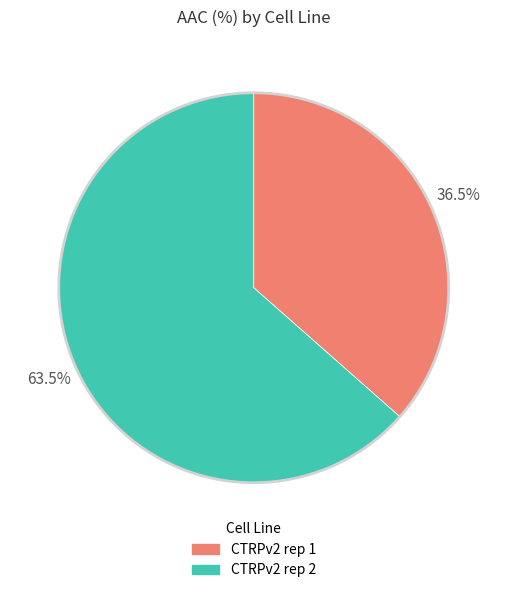

What is the ratio of the value at CTRPv2 rep 2 to the value at CTRPv2 rep 1?

1.7